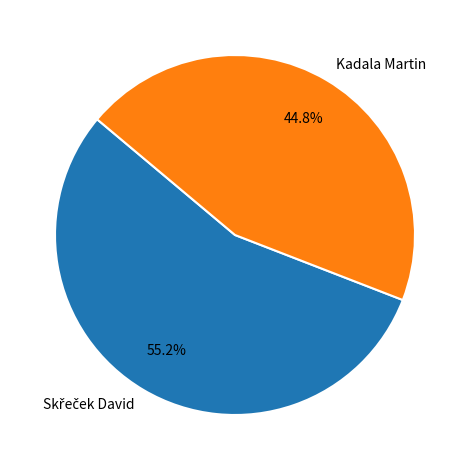

Which category has the smallest portion of the pie?

Kadala Martin